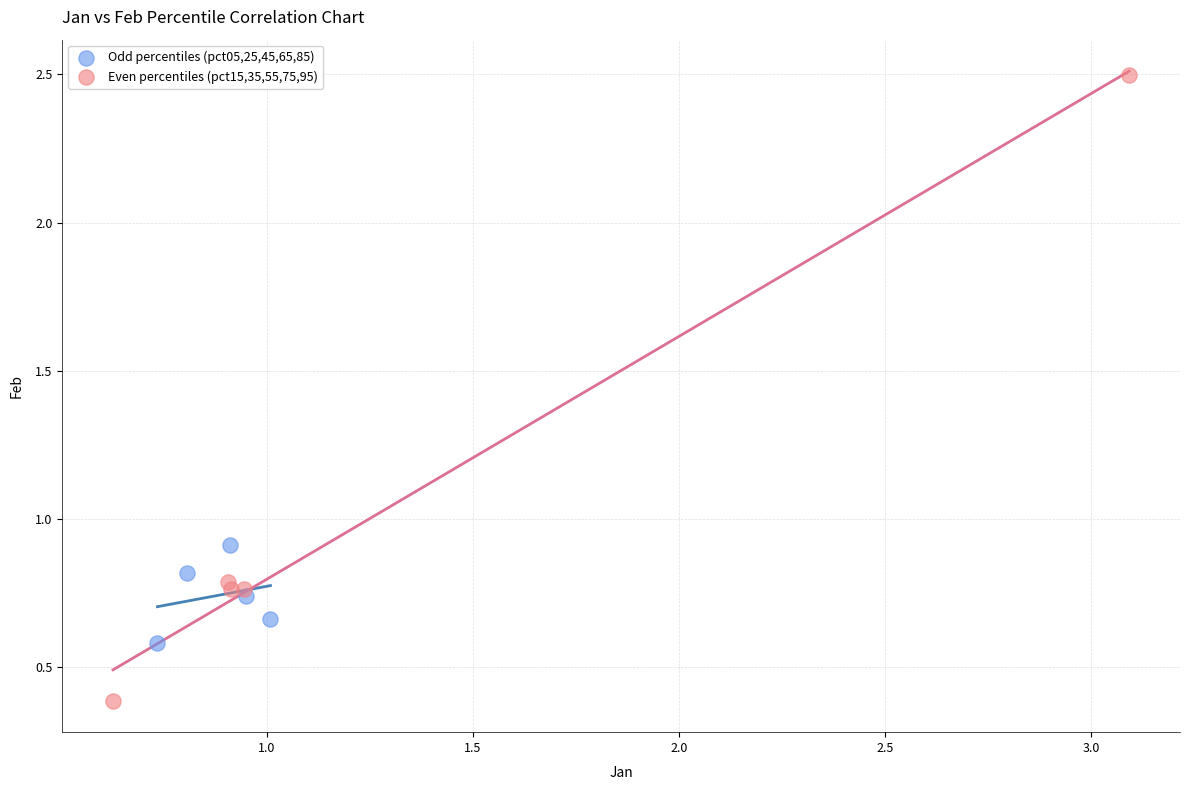

Which series reaches the maximum Y coordinate?

Even percentiles (pct15,35,55,75,95)